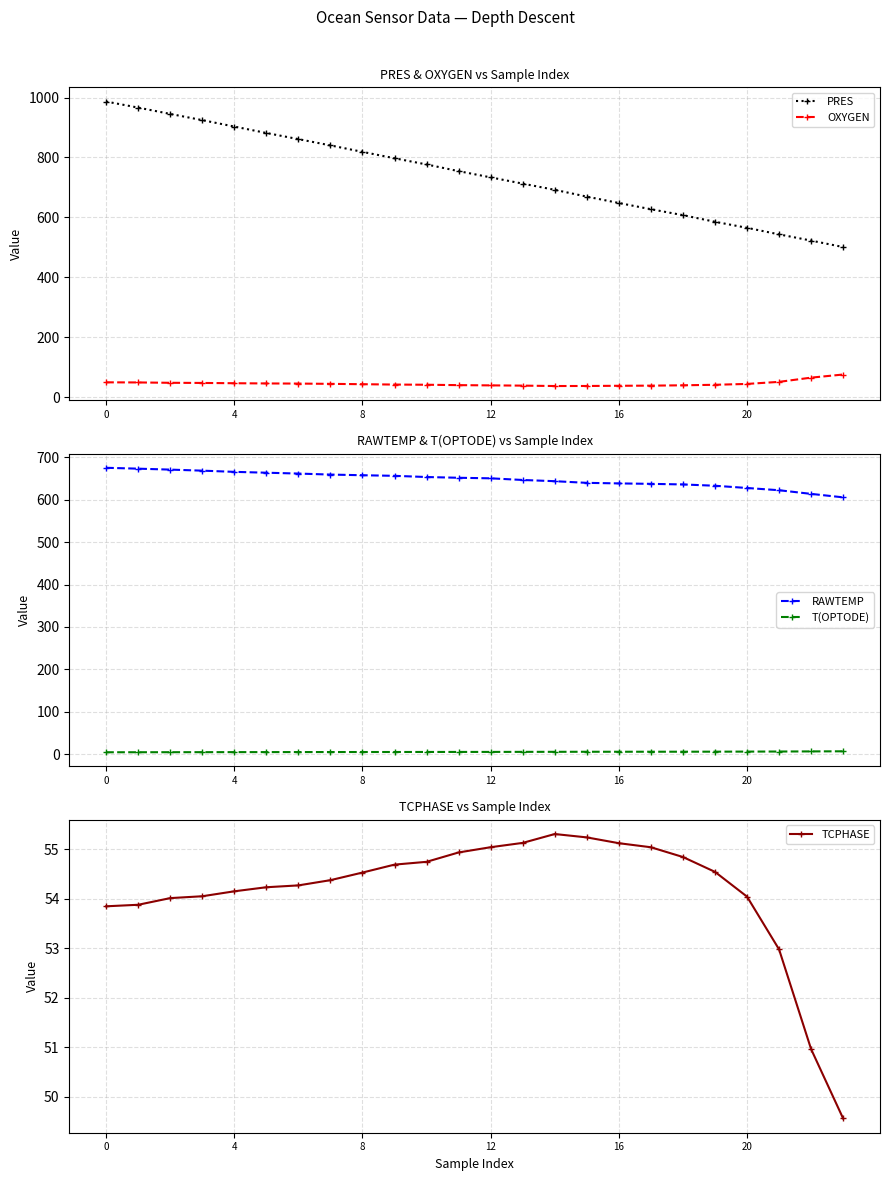

The T(OPTODE) series shows 6.1 at 22. True or false?

True